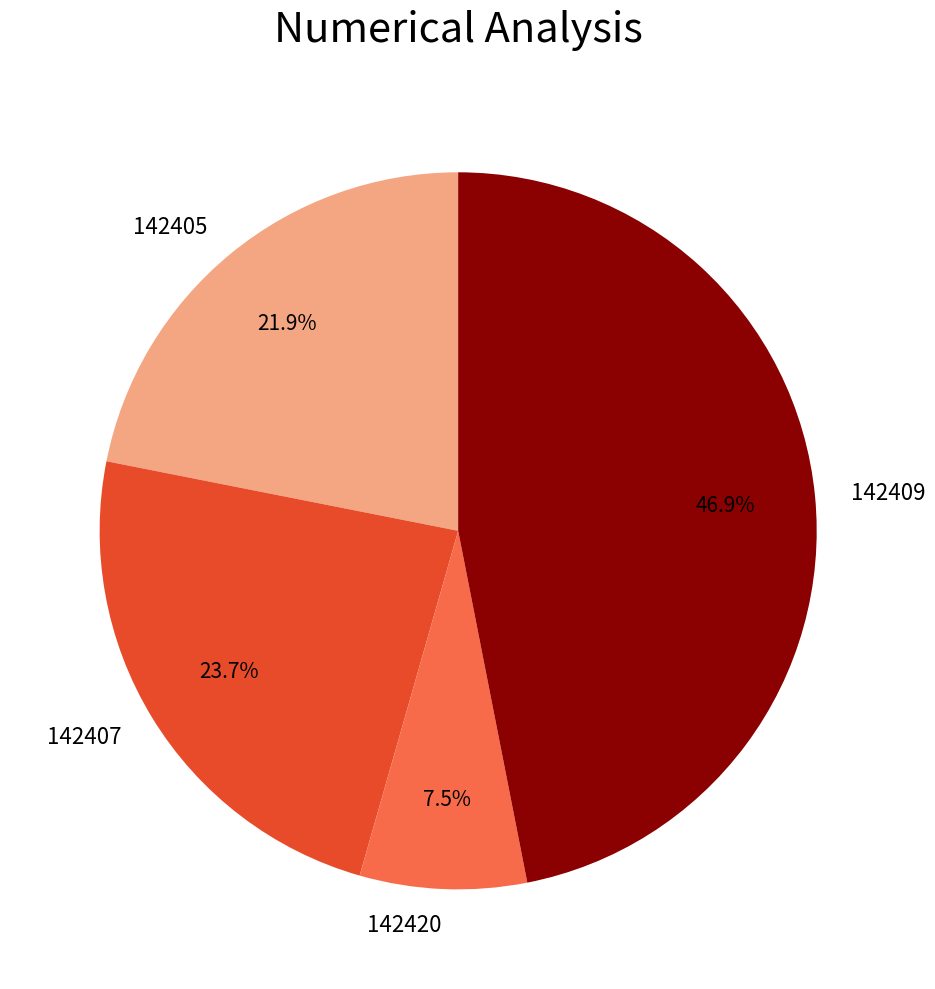

What percentage is NOT represented by 142409?

53.1%